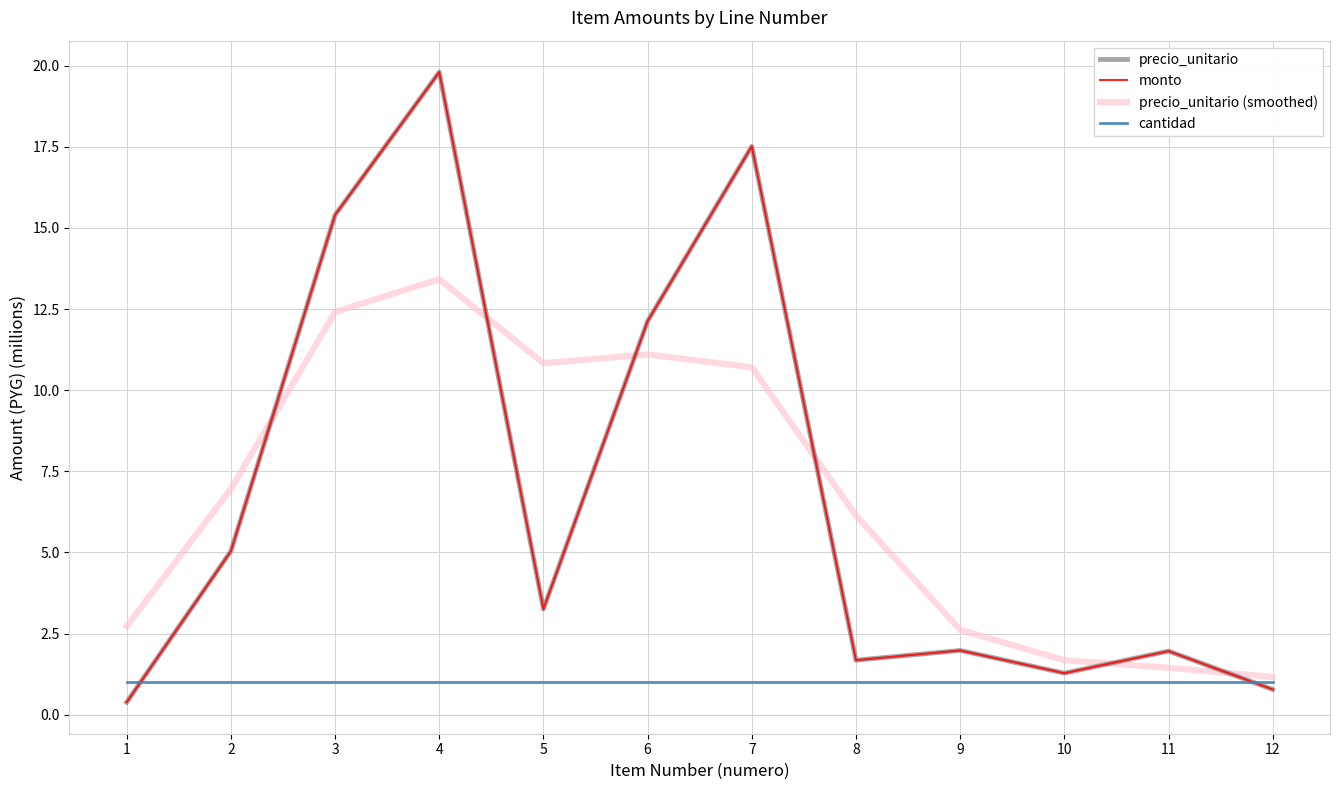

Does the chart display data point markers on the line(s)?

No